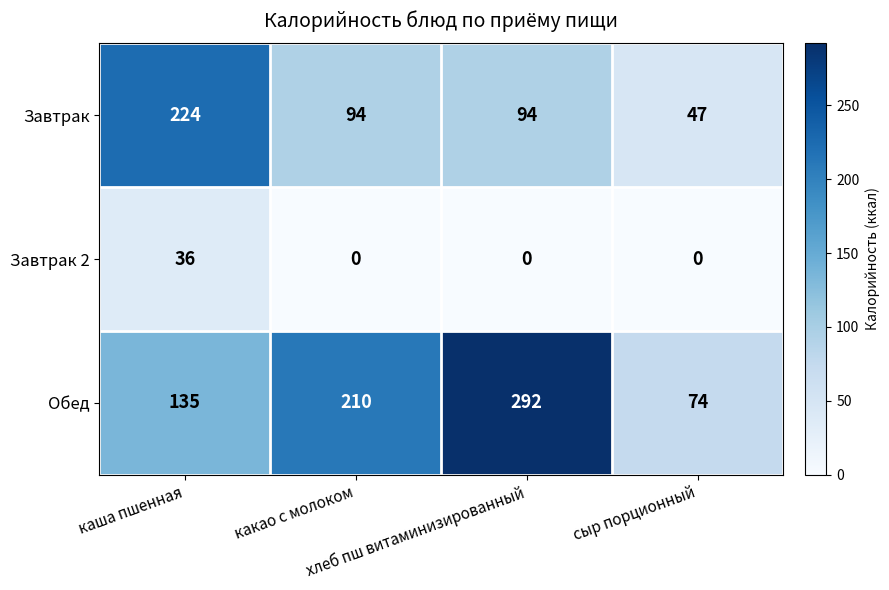

Count the number of categories in the chart.

4